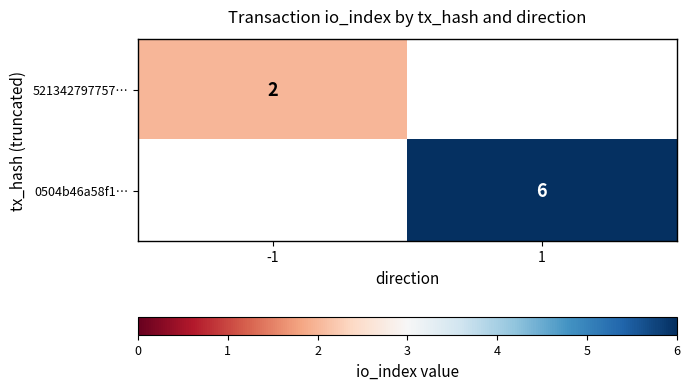

Is it true that 0504b46a58f1… equals 6 at 1?

True